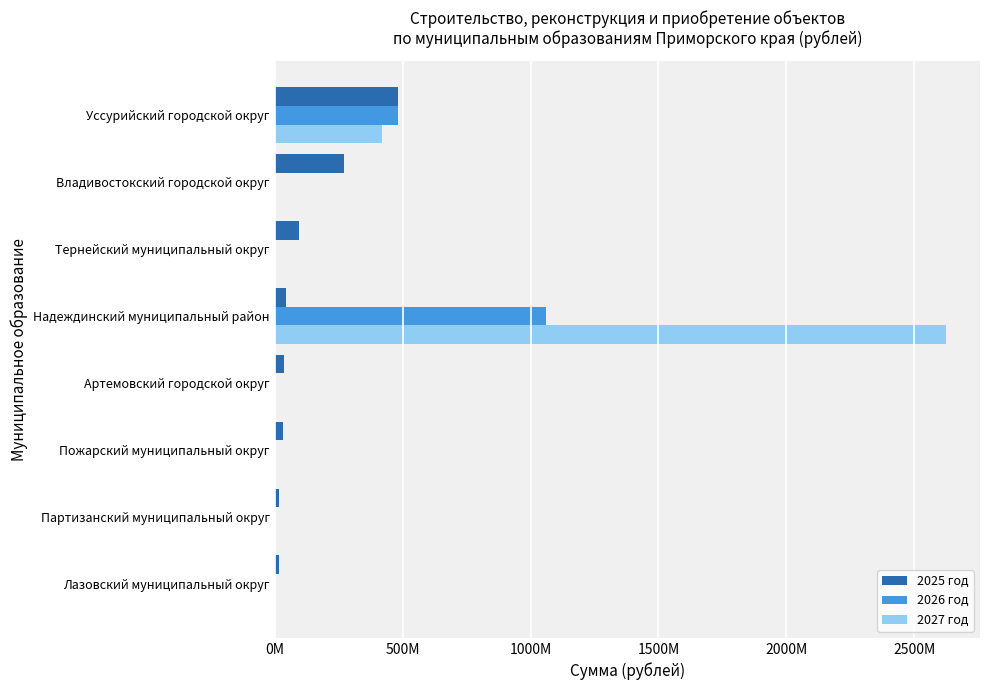

Reading left to right, transcribe all the data shown in this chart.

2025 год: 14637947.9	15520931.2	30985638.4	35400000.0	43000000.0	96550202.3	271516413.8	482166107.3
2026 год: 0.0	0.0	0.0	0.0	1058625731.5	0.0	0.0	482166107.3
2027 год: 0.0	0.0	0.0	0.0	2625466250.7	0.0	0.0	420000000.0